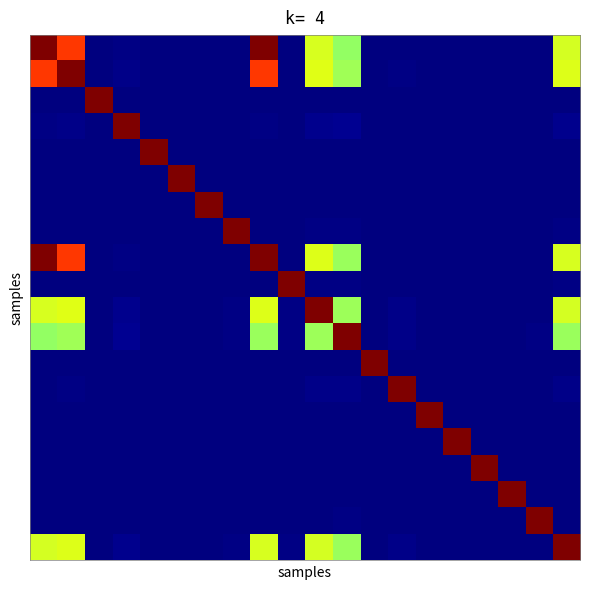

Count the number of categories in the chart.

20